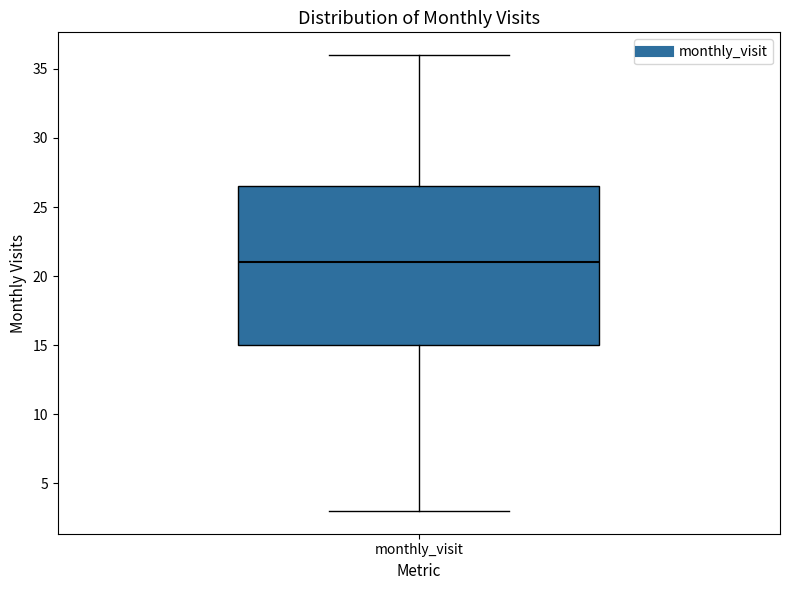

Read this box plot against the y-axis: the position of the median line, the range covered by the box, and the ends of both whiskers. The values are not printed on the chart, so give them approximately, as read against the axis.

median 21.0, box 15.0 to 26.5, whiskers 3.0 to 36.0